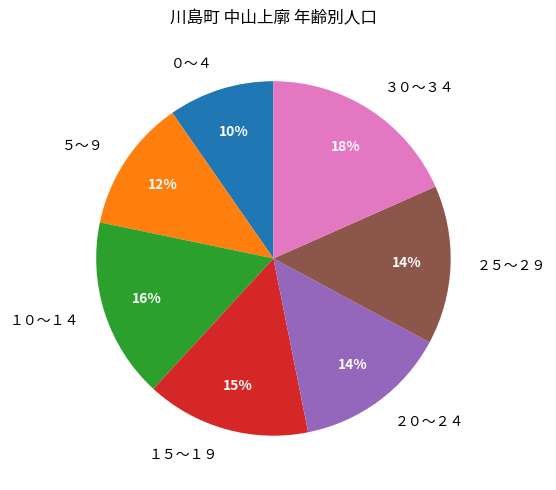

What is the smallest slice in the pie chart?

０～４